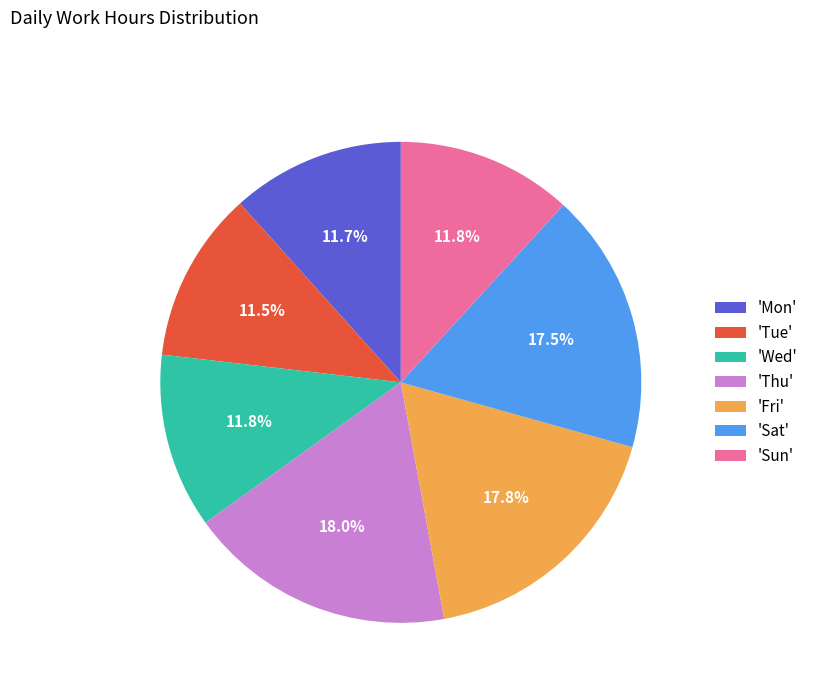

Is the sum of 'Sat' and 'Fri' greater than half?

No